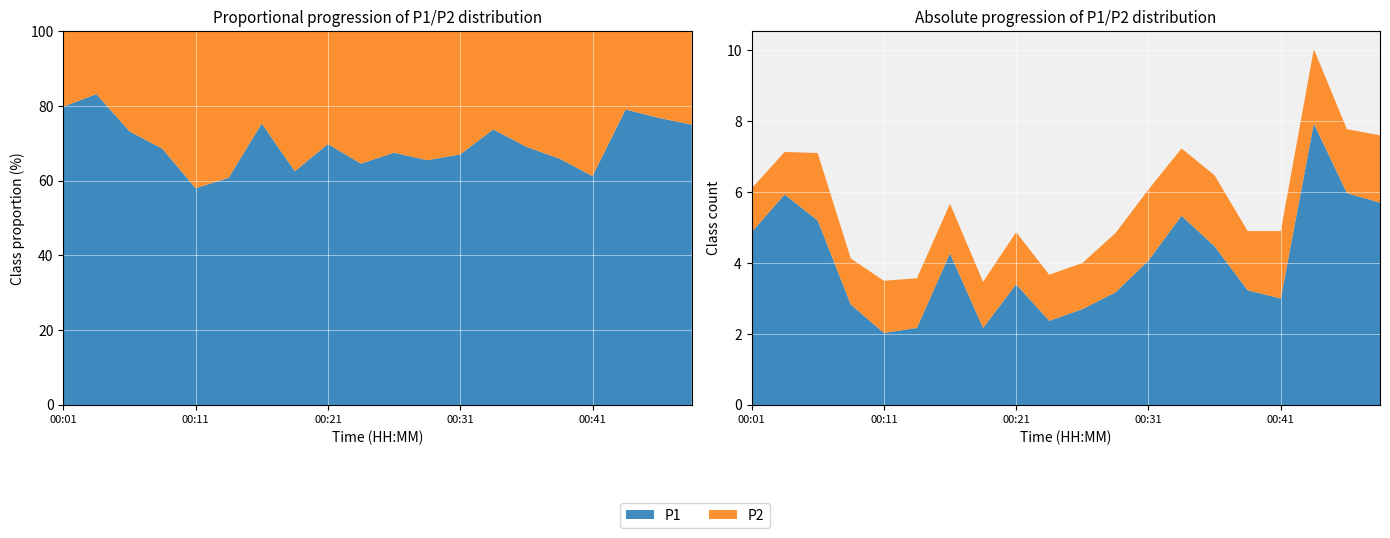

Reading left to right, what are all the values shown in this chart?

P1: 4.9	5.9	5.2	2.8	2.0	2.2	4.3	2.2	3.4	2.4	2.7	3.2	4.1	5.3	4.5	3.2	3.0	7.9	6.0	5.7
P2: 1.2	1.2	1.9	1.3	1.5	1.4	1.4	1.3	1.5	1.3	1.3	1.7	2.0	1.9	2.0	1.7	1.9	2.1	1.8	1.9